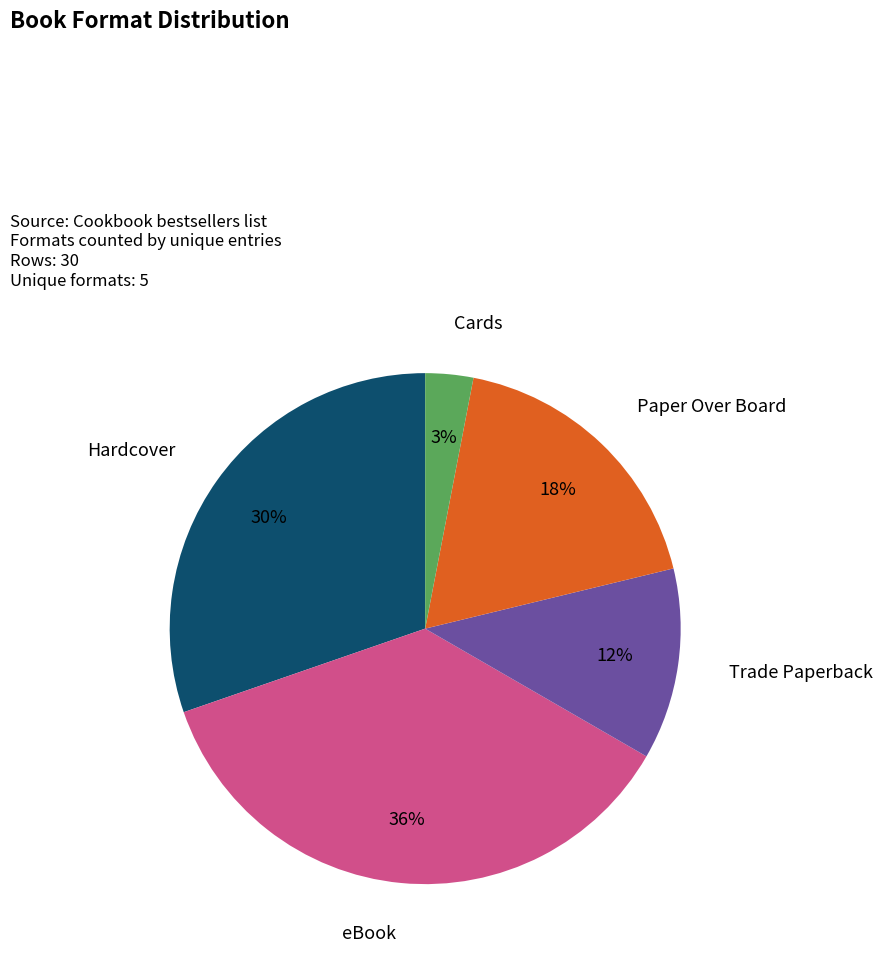

Does any single category account for the majority?

No